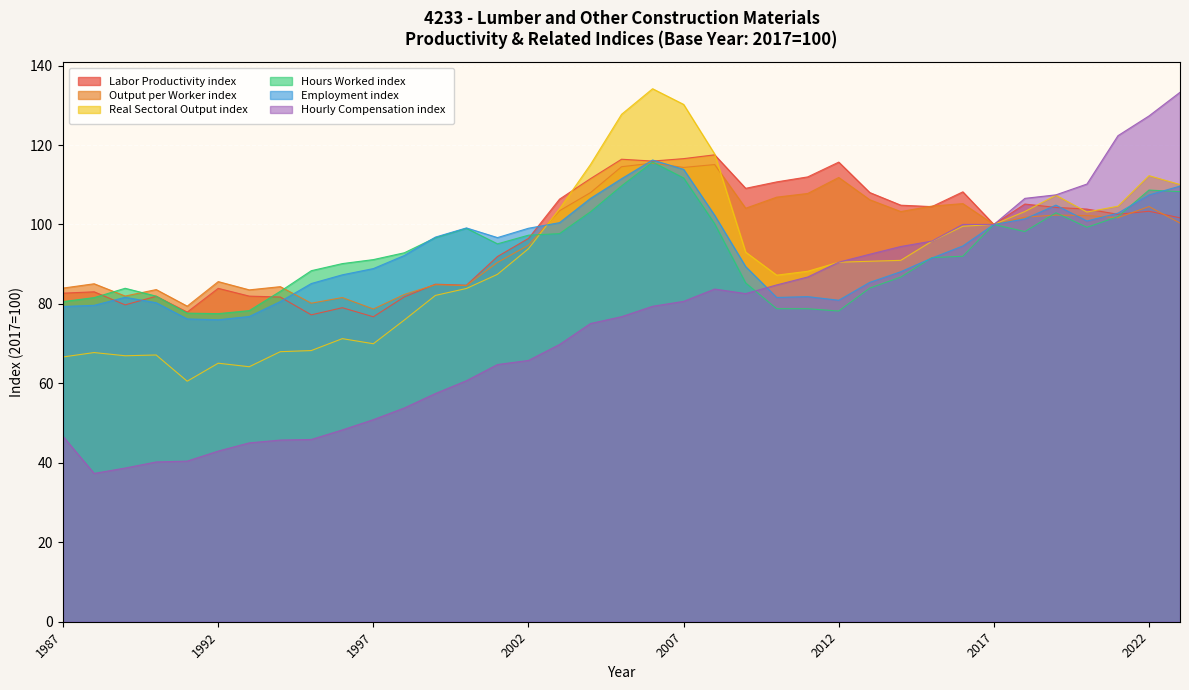

Reading left to right, list all the values displayed in this chart.

Labor Productivity index: 1987=82.7	1988=83.0	1989=79.8	1990=81.9	1991=77.9	1992=83.9	1993=82.0	1994=81.7	1995=77.2	1996=79.0	1997=76.8	1998=81.8	1999=85.0	2000=84.7	2001=91.9	2002=96.5	2003=106.4	2004=111.5	2005=116.4	2006=116.0	2007=116.6	2008=117.5	2009=109.1	2010=110.7	2011=112.0	2012=115.7	2013=108.0	2014=104.9	2015=104.5	2016=108.2	2017=100.0	2018=105.1	2019=104.3	2020=103.9	2021=102.6	2022=103.3	2023=101.7
Output per Worker index: 1987=84.0	1988=85.1	1989=82.0	1990=83.6	1991=79.4	1992=85.6	1993=83.5	1994=84.3	1995=80.2	1996=81.6	1997=78.7	1998=82.4	1999=84.8	2000=84.6	2001=90.4	2002=94.8	2003=103.5	2004=108.0	2005=114.5	2006=115.4	2007=114.4	2008=115.1	2009=104.1	2010=106.9	2011=107.8	2012=111.8	2013=106.2	2014=103.2	2015=104.6	2016=105.2	2017=100.0	2018=101.8	2019=102.4	2020=102.2	2021=101.7	2022=104.5	2023=100.4
Real Sectoral Output index: 1987=66.7	1988=67.8	1989=67.0	1990=67.1	1991=60.5	1992=65.1	1993=64.2	1994=68.0	1995=68.3	1996=71.3	1997=70.0	1998=76.0	1999=82.1	2000=83.9	2001=87.4	2002=93.9	2003=103.9	2004=115.1	2005=127.7	2006=134.2	2007=130.2	2008=117.7	2009=93.0	2010=87.2	2011=88.2	2012=90.5	2013=90.7	2014=91.0	2015=95.8	2016=99.6	2017=100.0	2018=103.3	2019=107.4	2020=103.1	2021=104.6	2022=112.3	2023=110.1
Hours Worked index: 1987=80.6	1988=81.6	1989=83.9	1990=82.0	1991=77.7	1992=77.5	1993=78.3	1994=83.2	1995=88.4	1996=90.2	1997=91.2	1998=92.9	1999=96.7	2000=99.0	2001=95.1	2002=97.3	2003=97.7	2004=103.2	2005=109.7	2006=115.7	2007=111.7	2008=100.2	2009=85.3	2010=78.8	2011=78.8	2012=78.2	2013=84.0	2014=86.8	2015=91.6	2016=92.0	2017=100.0	2018=98.2	2019=102.9	2020=99.3	2021=102.0	2022=108.7	2023=108.2
Employment index: 1987=79.4	1988=79.6	1989=81.7	1990=80.3	1991=76.2	1992=76.0	1993=76.8	1994=80.6	1995=85.1	1996=87.3	1997=88.9	1998=92.2	1999=96.8	2000=99.1	2001=96.7	2002=99.0	2003=100.5	2004=106.6	2005=111.5	2006=116.2	2007=113.9	2008=102.3	2009=89.4	2010=81.6	2011=81.8	2012=80.9	2013=85.4	2014=88.1	2015=91.5	2016=94.6	2017=100.0	2018=101.4	2019=104.9	2020=100.9	2021=102.8	2022=107.4	2023=109.7
Hourly Compensation index: 1987=46.6	1988=37.3	1989=38.7	1990=40.2	1991=40.4	1992=43.0	1993=45.0	1994=45.7	1995=45.9	1996=48.3	1997=50.9	1998=53.8	1999=57.4	2000=60.7	2001=64.7	2002=65.8	2003=69.8	2004=75.1	2005=76.8	2006=79.4	2007=80.6	2008=83.7	2009=82.6	2010=84.8	2011=86.8	2012=90.5	2013=92.5	2014=94.5	2015=95.8	2016=100.0	2017=100.0	2018=106.6	2019=107.5	2020=110.2	2021=122.3	2022=127.3	2023=133.3